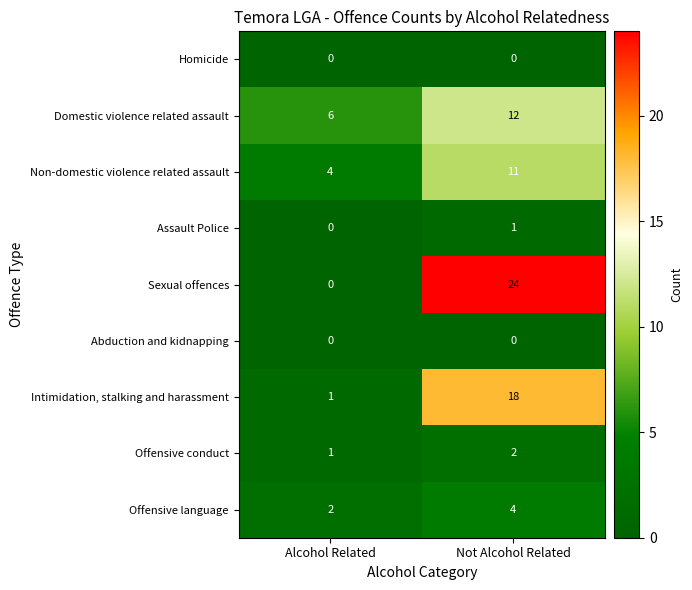

How many categories are shown in the chart?

2